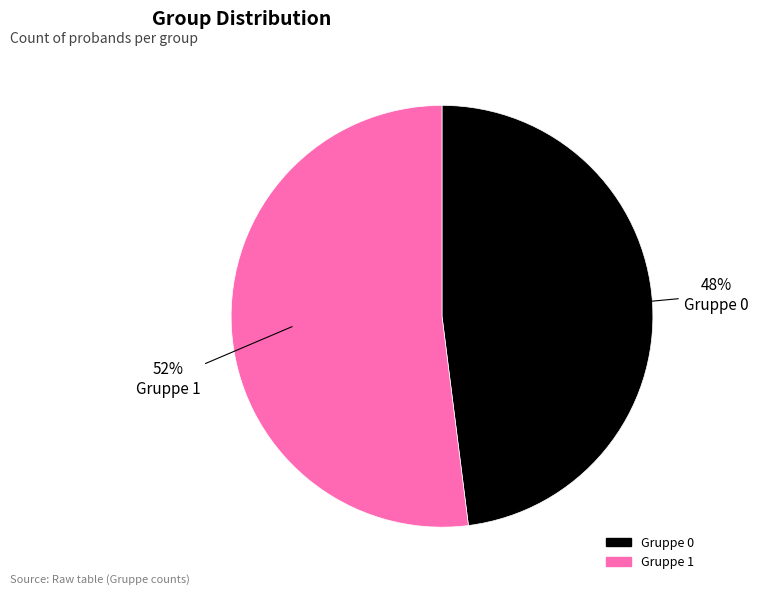

Approximately how many times larger is the value at Gruppe 1 compared to Gruppe 0?

1.1